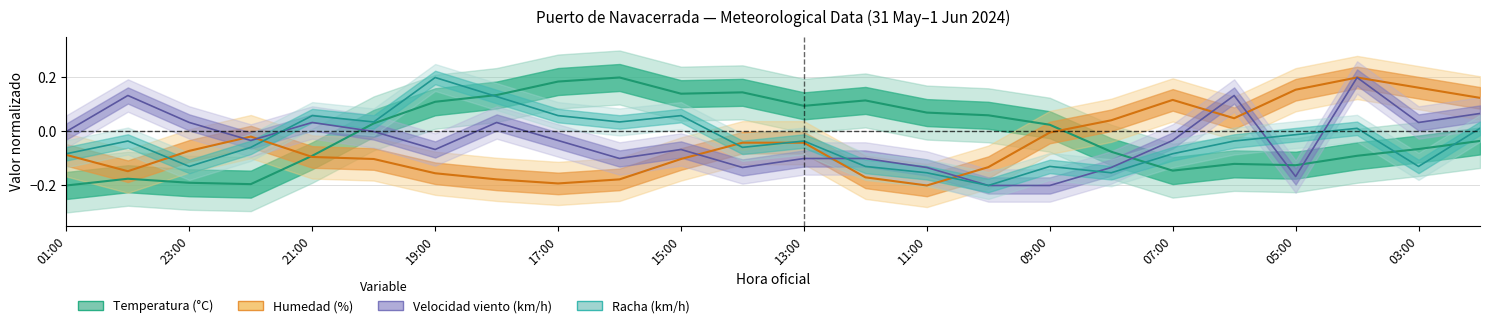

Is the value of Temperatura (°C) at 20:00 greater than the value of Velocidad del viento (km/h) at 13:00?

Yes